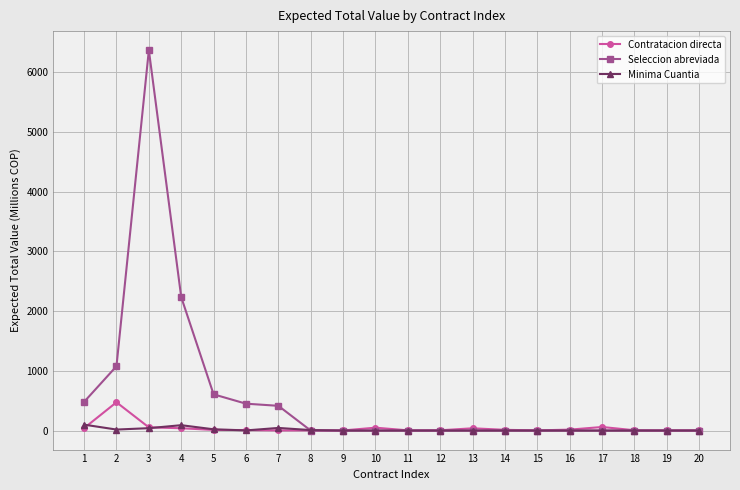

What are all the series names shown in the legend?

Contratacion directa, Seleccion abreviada, Minima Cuantia